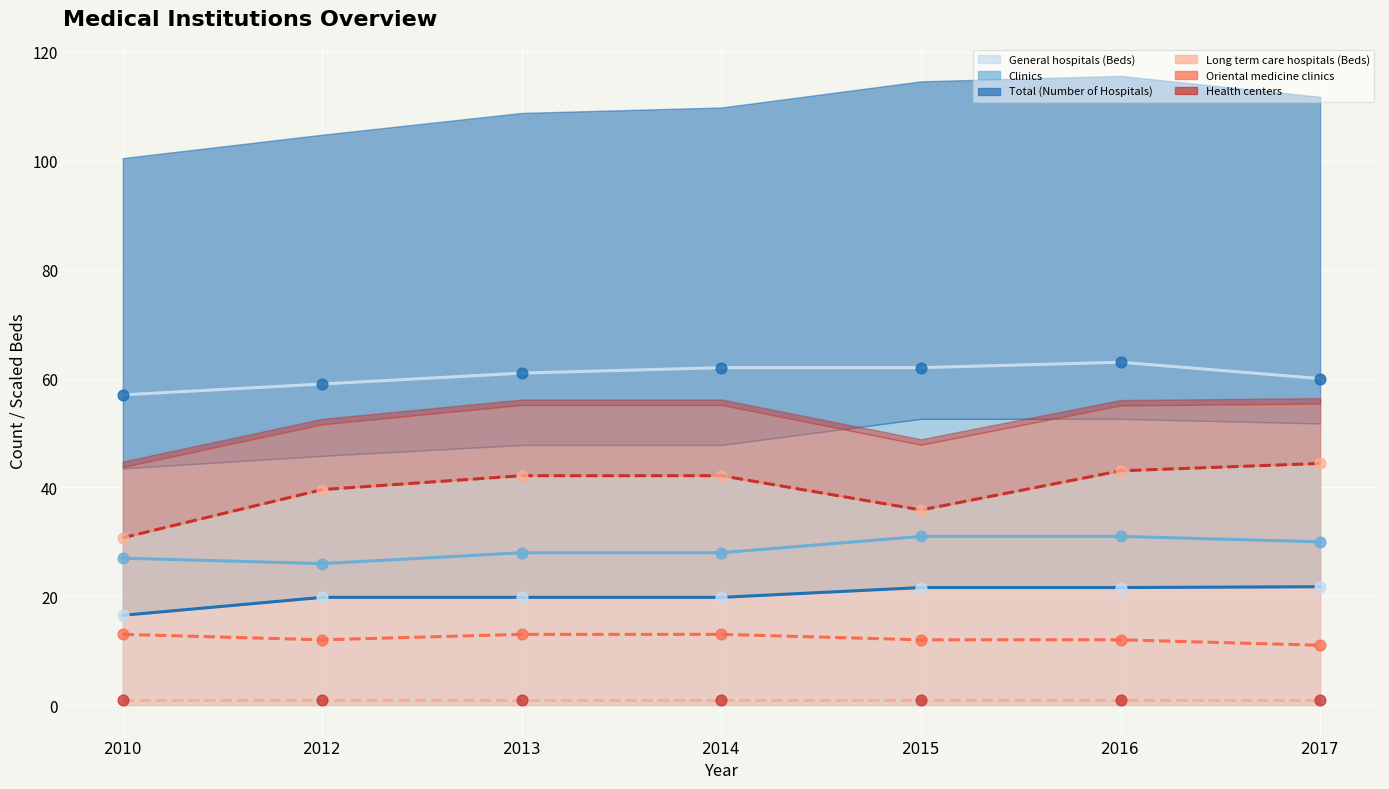

Is the value of Total (Number of Hospitals) at 2010 greater than the value of General hospitals (Beds) at 2012?

Yes